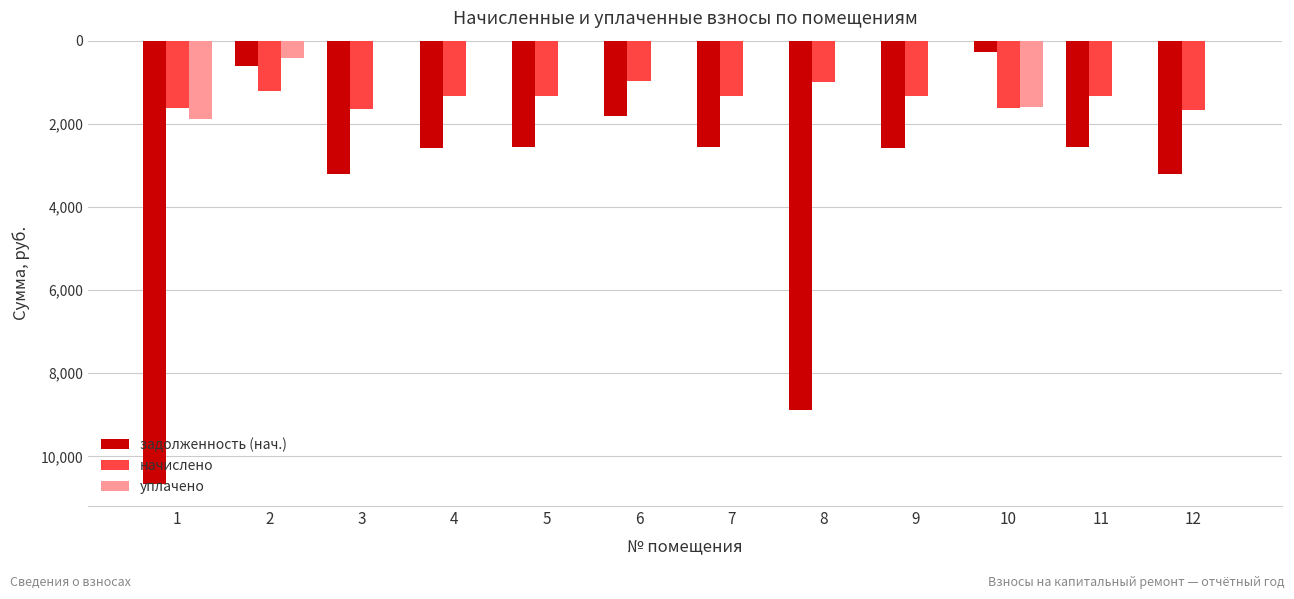

What are all the series names shown in the legend?

задолженность (нач.), начислено, уплачено